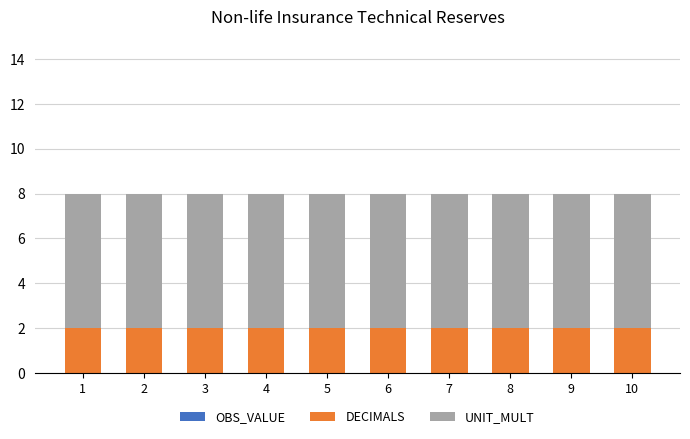

Is it true that DECIMALS equals 3 at 10?

False